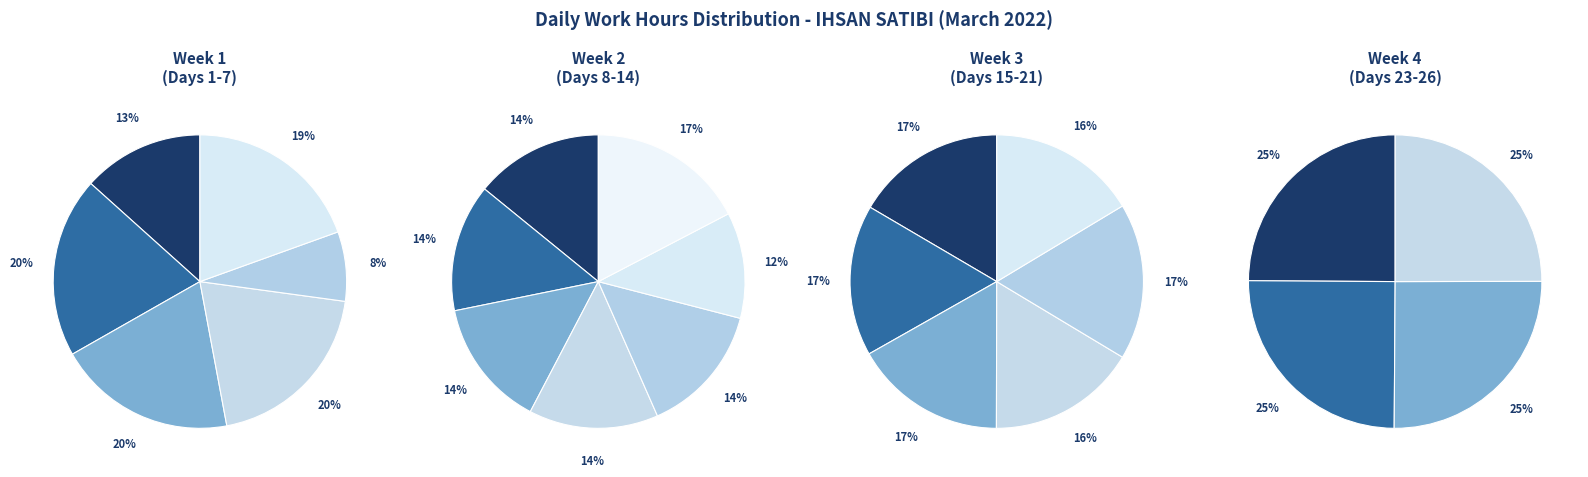

Count the number of slices in the pie.

23